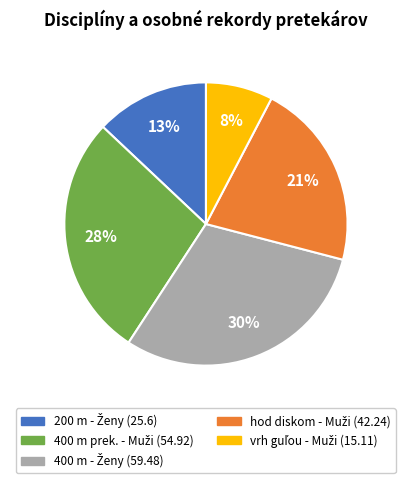

To the nearest percent, what is the average slice percentage?

20%